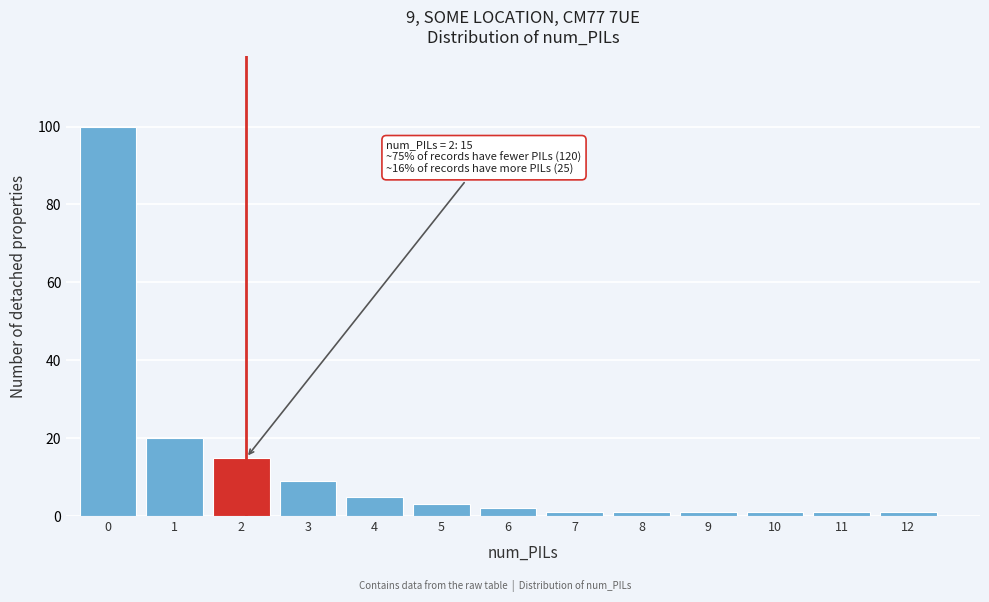

Reading right to left, transcribe all the data shown in this chart.

1	1	1	1	1	1	2	3	5	9	15	20	100